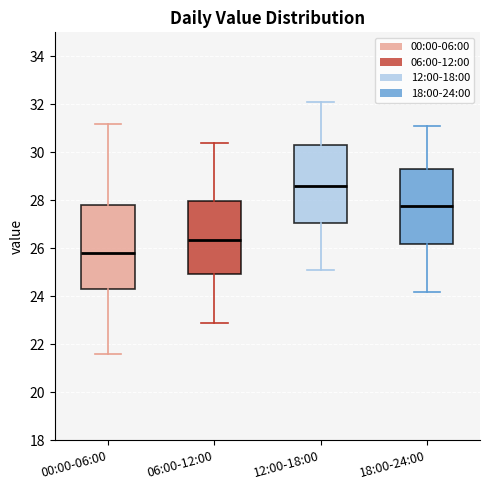

Reading left to right, transcribe this box plot: for each box, give where its median line is, the range the box spans, and where its two whiskers end, as read against the y-axis. The values are not printed on the chart, so give them approximately, as read against the axis.

00:00-06:00: median 25.8, box 24.4 to 27.8, whiskers 21.6 to 31.2
06:00-12:00: median 26.4, box 25.0 to 28.0, whiskers 23.0 to 30.4
12:00-18:00: median 28.6, box 27.0 to 30.4, whiskers 25.2 to 32.2
18:00-24:00: median 27.8, box 26.2 to 29.4, whiskers 24.2 to 31.2